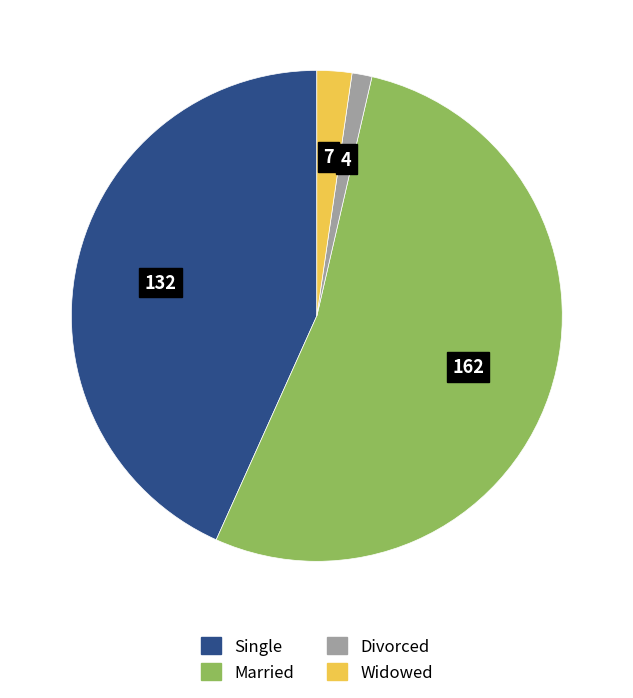

Is it true that Divorced is 11% of the pie?

False